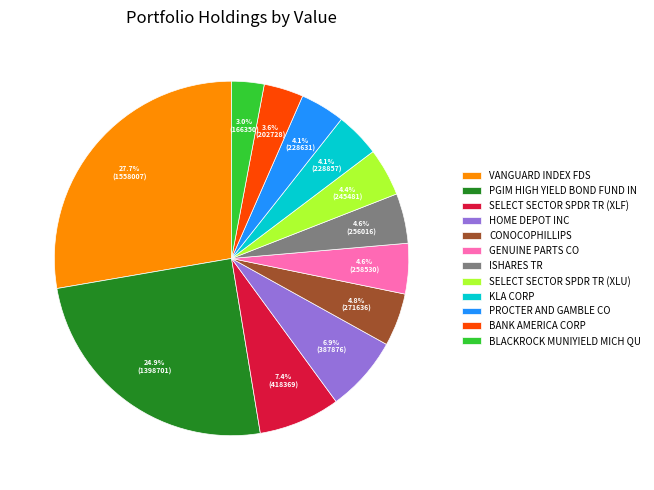

To the nearest percent, what is the average slice percentage?

8%